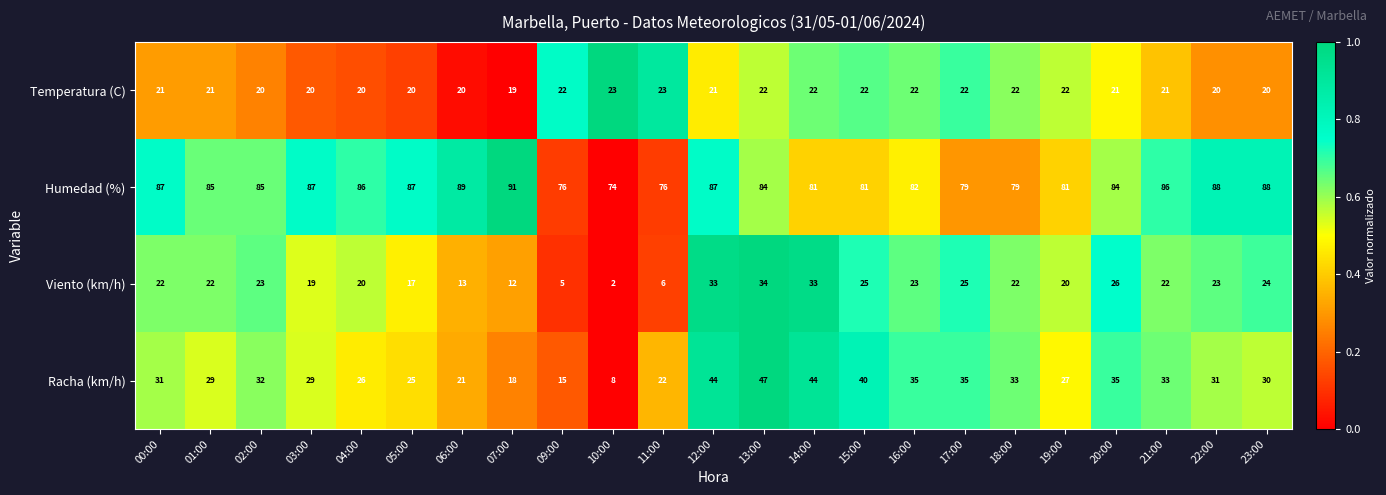

Rank the series at 07:00 from lowest to highest value.

Viento (km/h), Racha (km/h), Temperatura (C), Humedad (%)